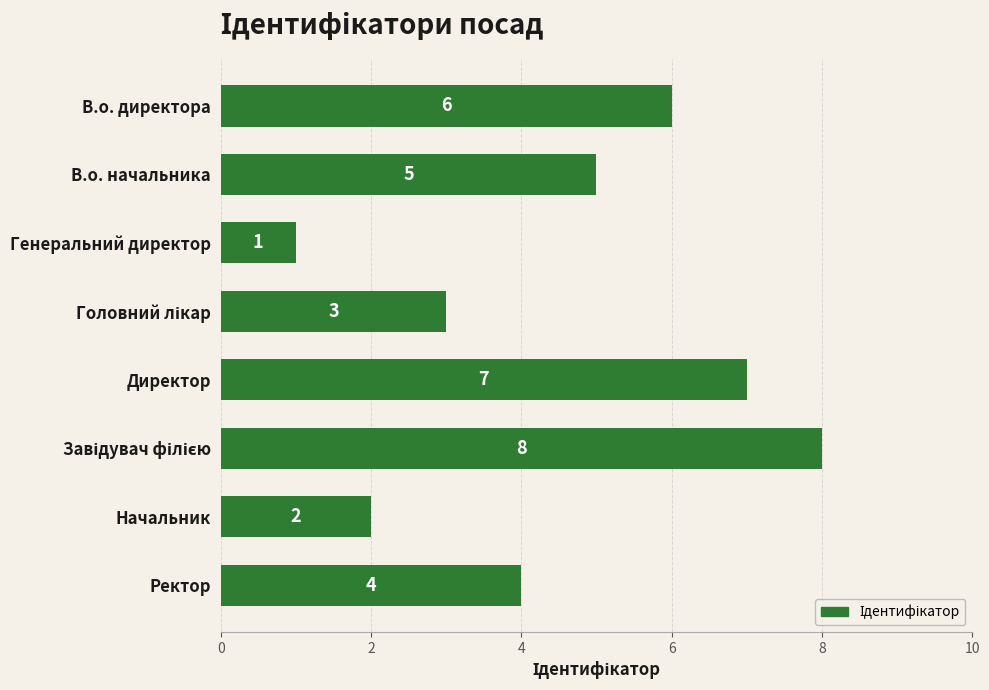

Reading bottom to top, what are all the values shown in this chart?

4	2	8	7	3	1	5	6